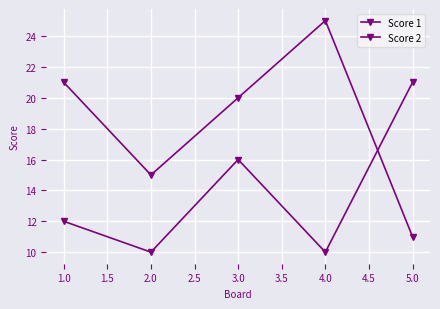

How many values in the Score 1 series are below 12?

2